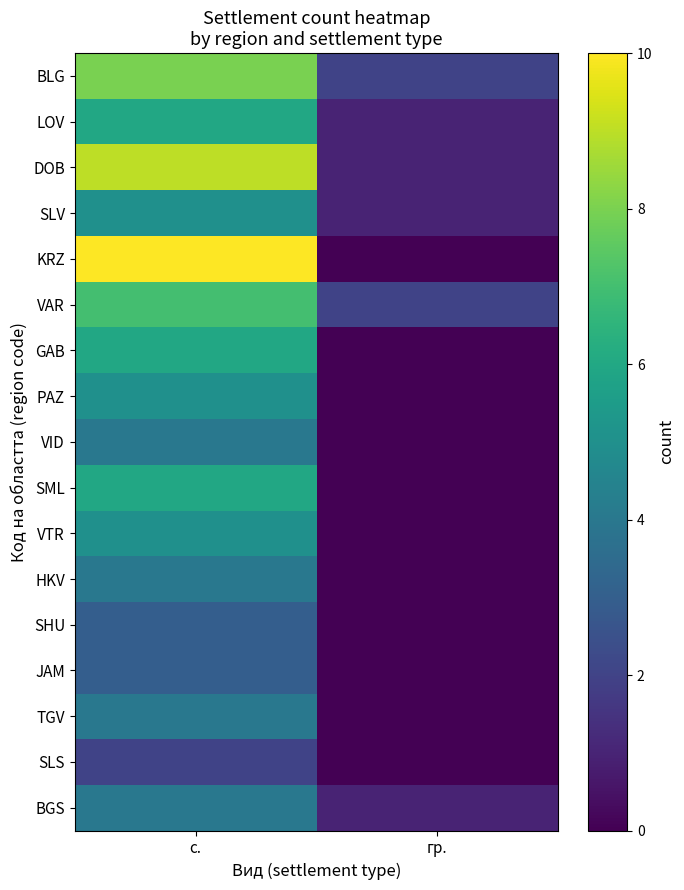

What is the greatest value displayed?

10